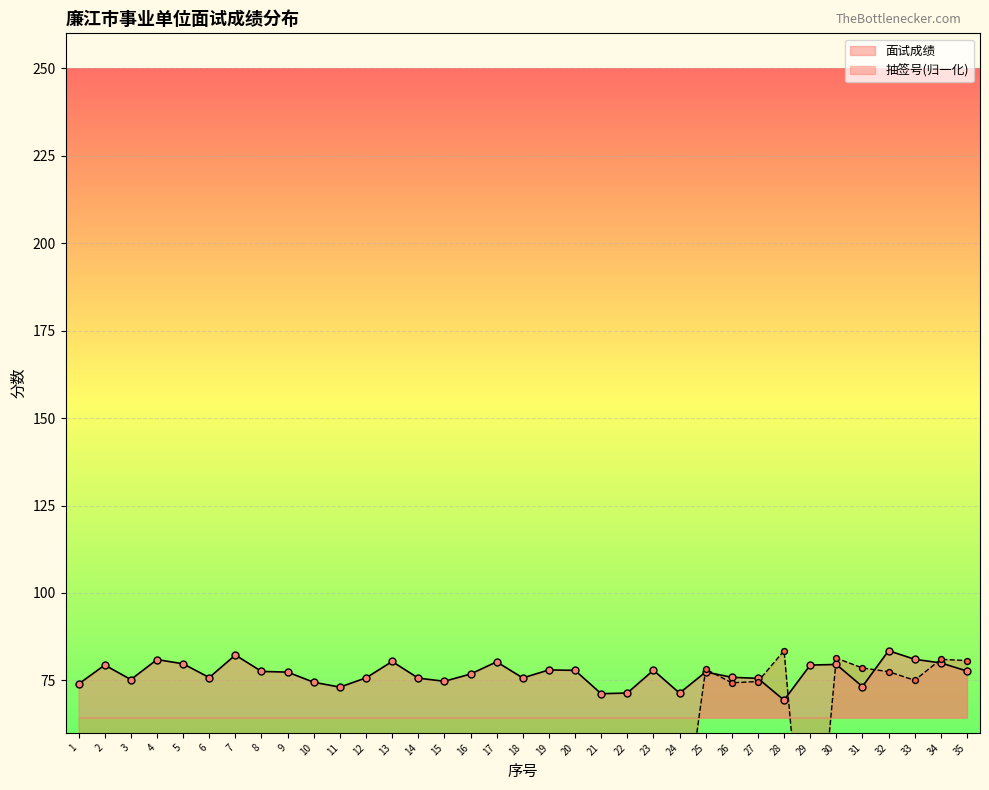

What is the total value across all series at 24?

95.7